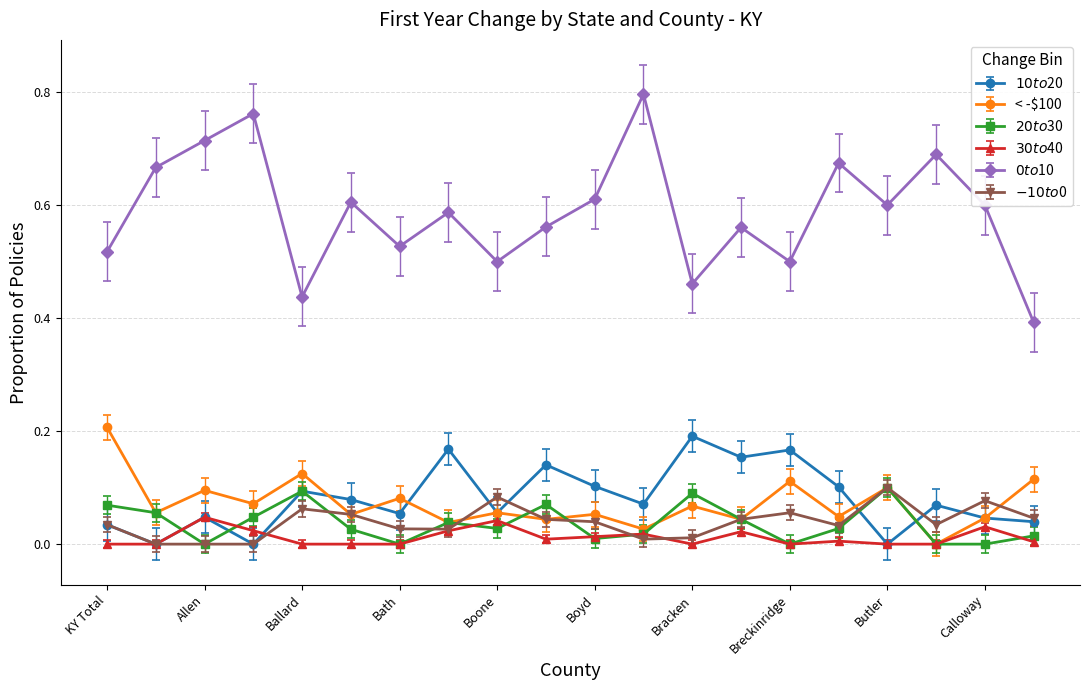

How many categories are shown in the chart?

20